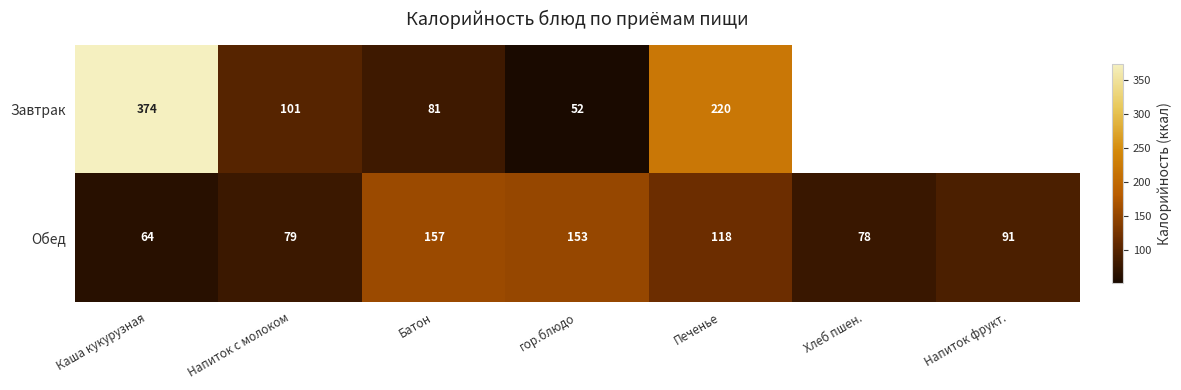

Which has a higher value, Печенье or Напиток с молоком?

Печенье